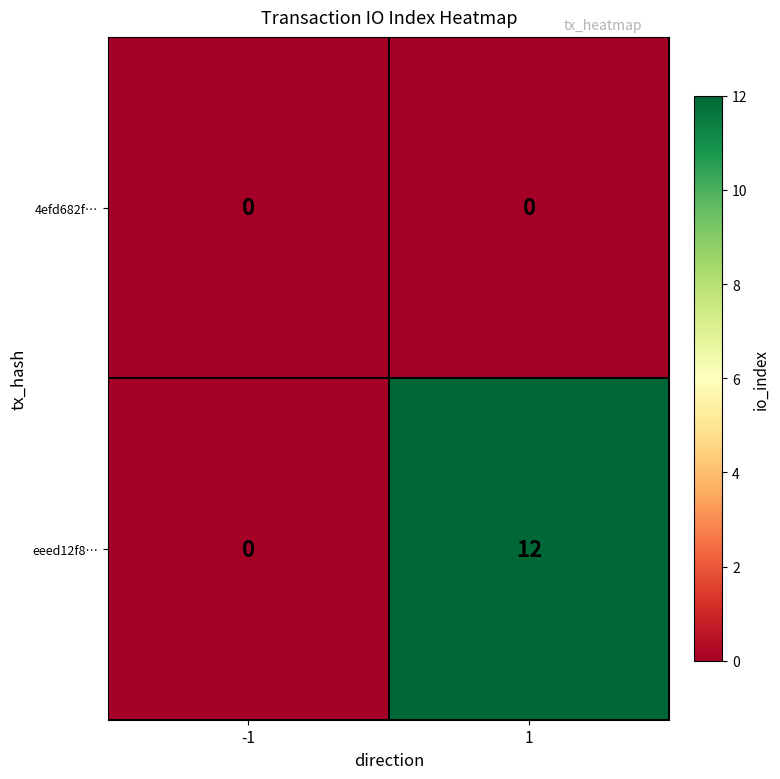

What value does the eeed12f8… series have at 1, to the nearest 10?

10